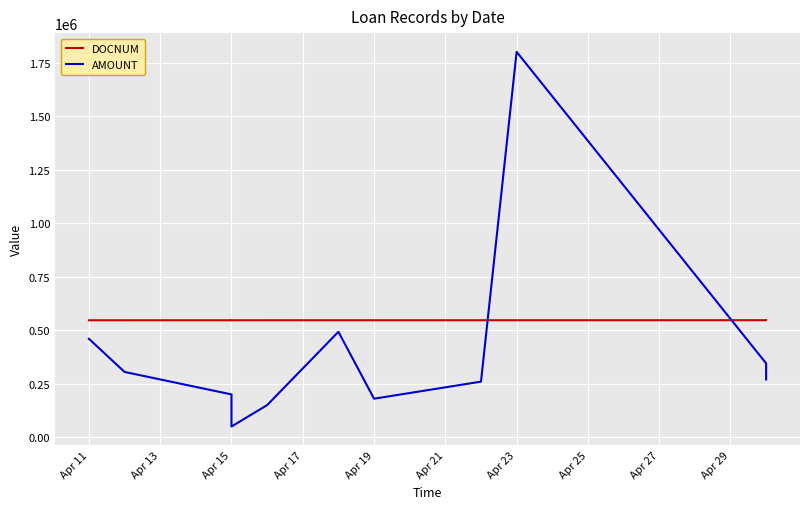

Reading left to right, transcribe all the data shown in this chart.

DOCNUM: 546262	546293	546316	546323	546347	546416	546426	546466	546496	546643	546654
AMOUNT: 459798	305000	200000	50000	150000	492500	180000	259680	1800000	345000	269637